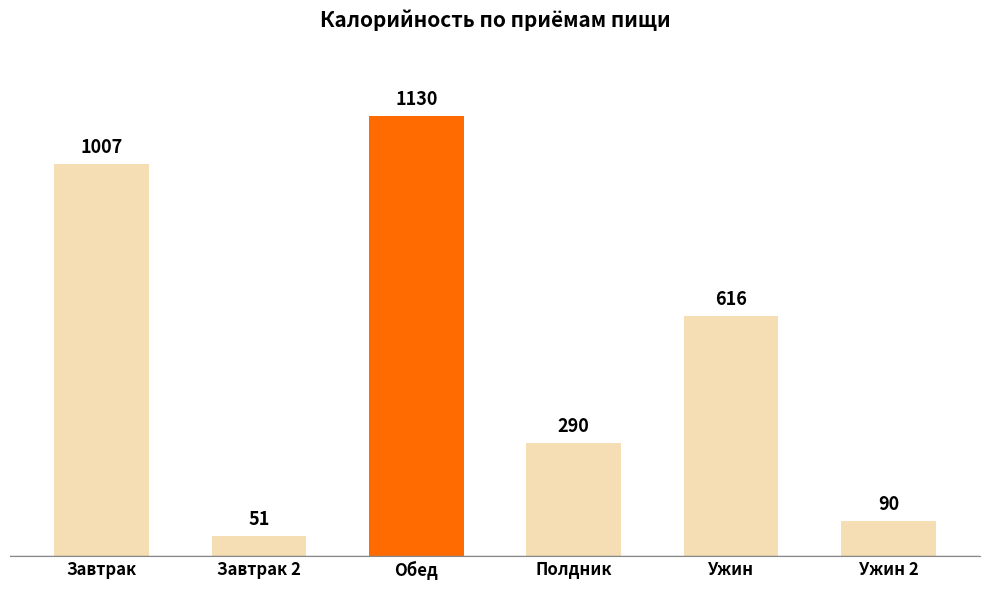

The chart shows a value of 562 at Завтрак. True or false?

False